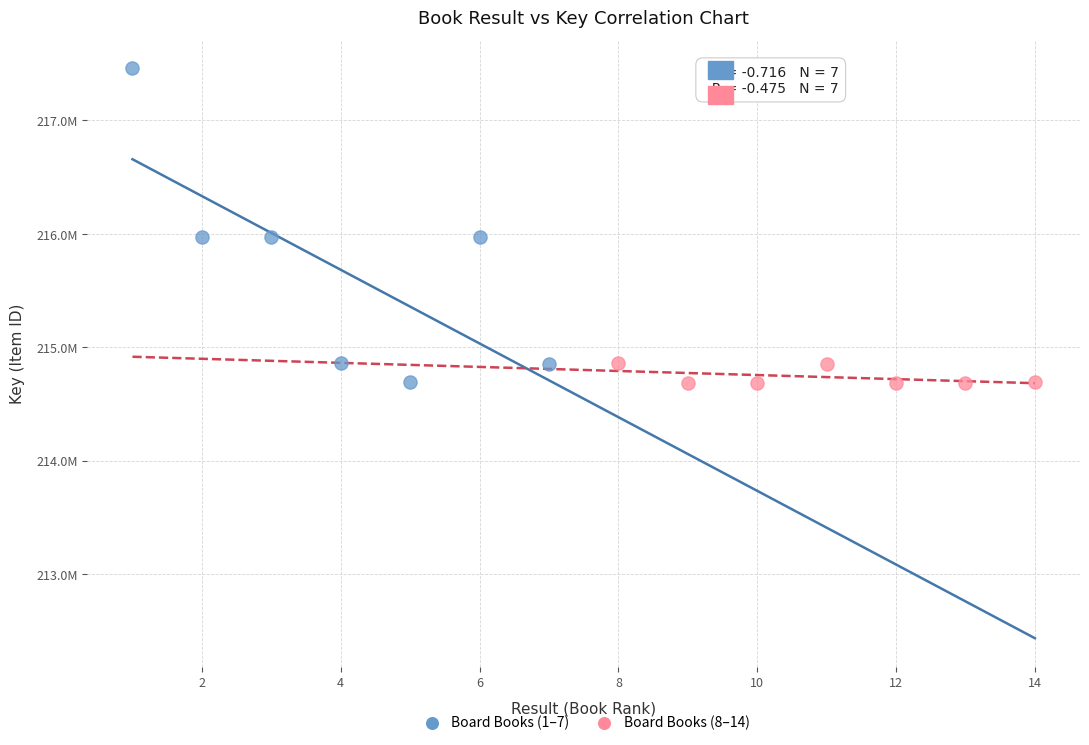

Which series has the widest spread of Y values?

Board Books (1–7)